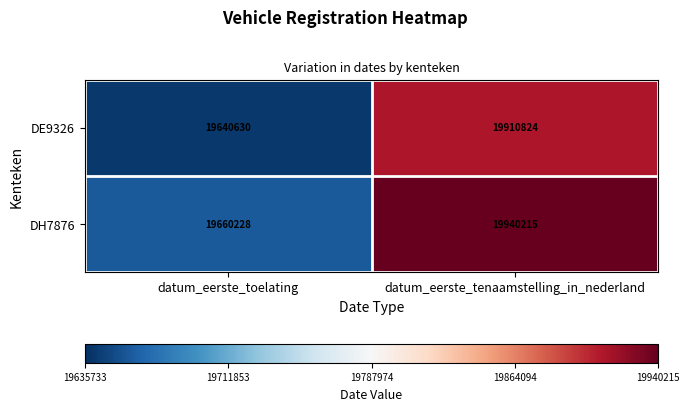

List the series in order of their overall mean, highest first.

DH7876, DE9326